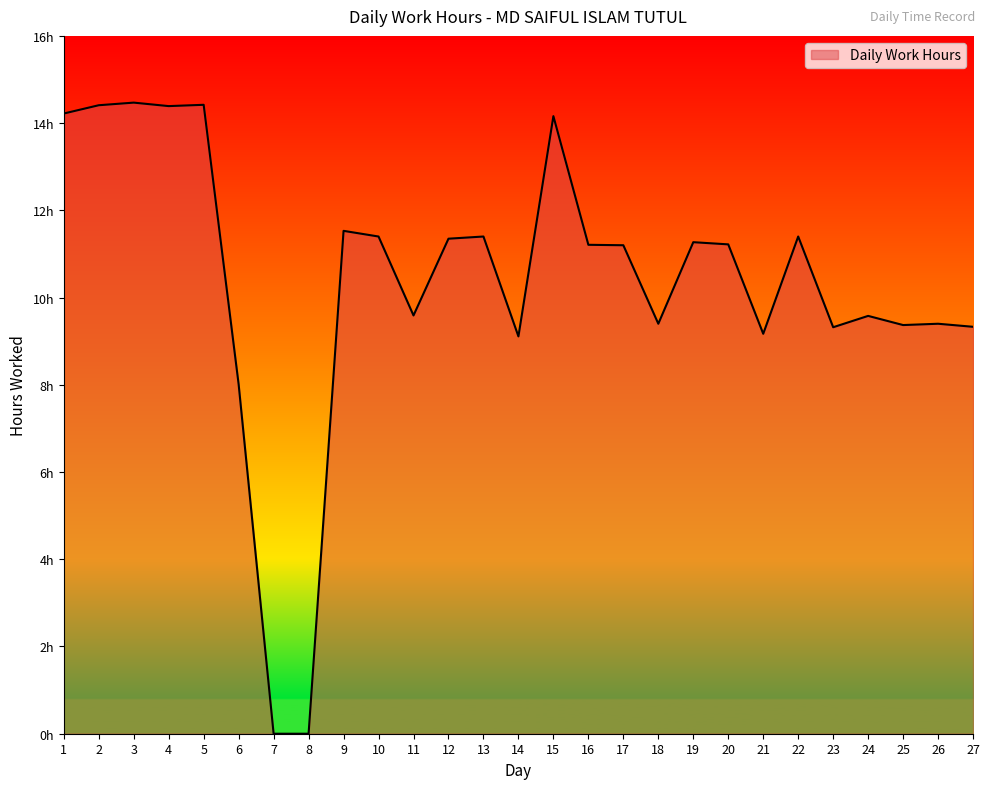

List the labels in order of value, largest first.

3, 5, 2, 4, 1, 15, 9, 10, 13, 22, 12, 19, 20, 16, 17, 11, 24, 18, 26, 25, 27, 23, 21, 14, 6, 7, 8